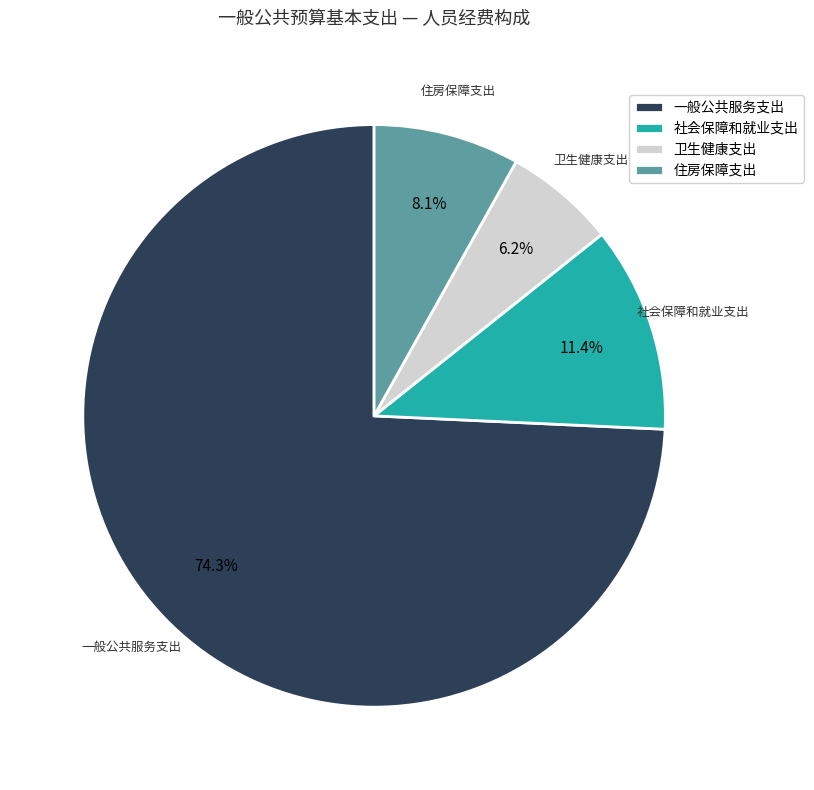

How many segments does this pie chart have?

4